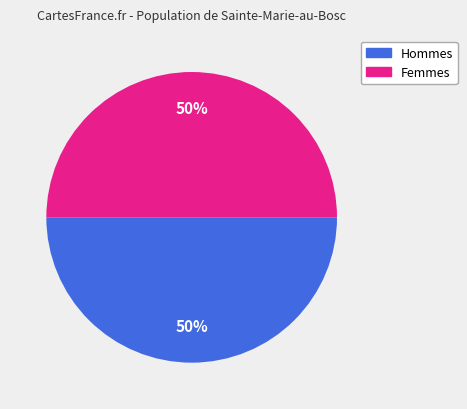

To the nearest percent, what percentage of the pie is Femmes?

50%